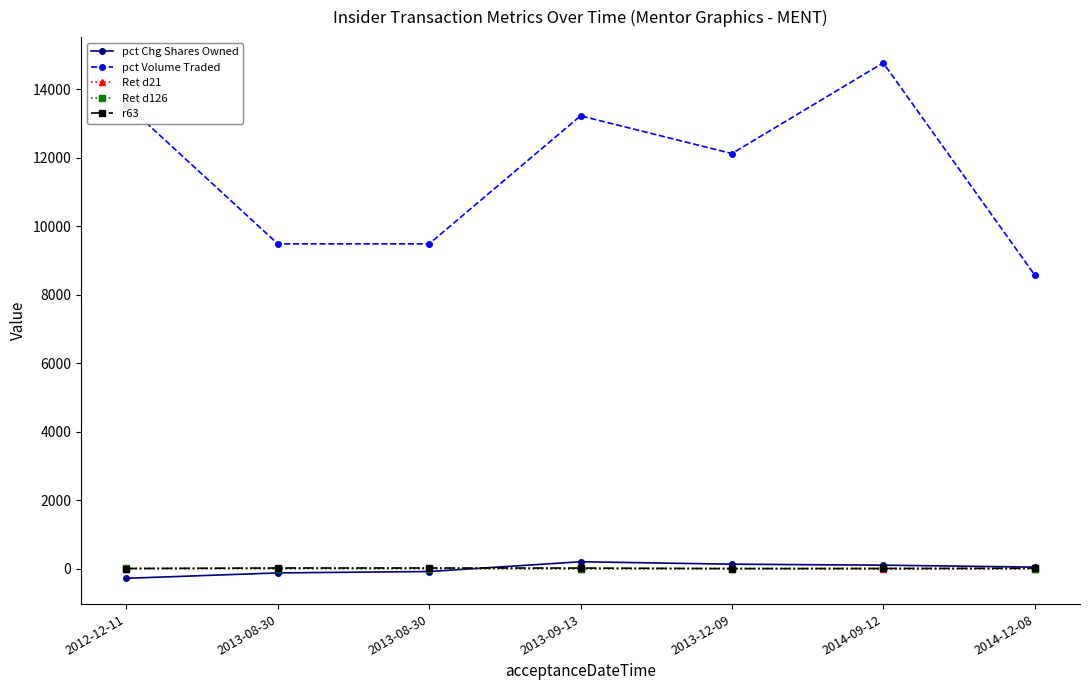

True or false: pct Volume Traded and Ret d21 cross at least once.

False